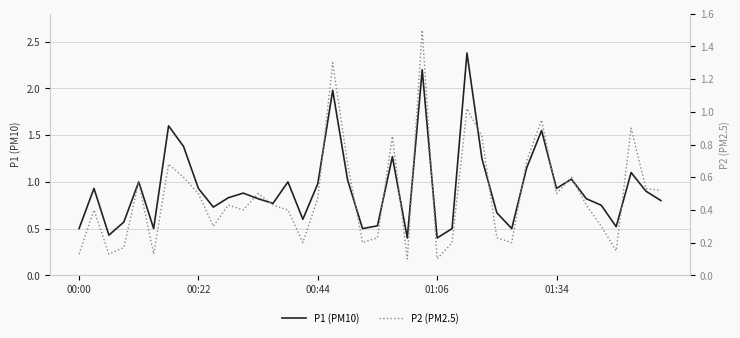

In P2 (PM2.5), how many points are lower than both neighbors (excluding endpoints)?

11